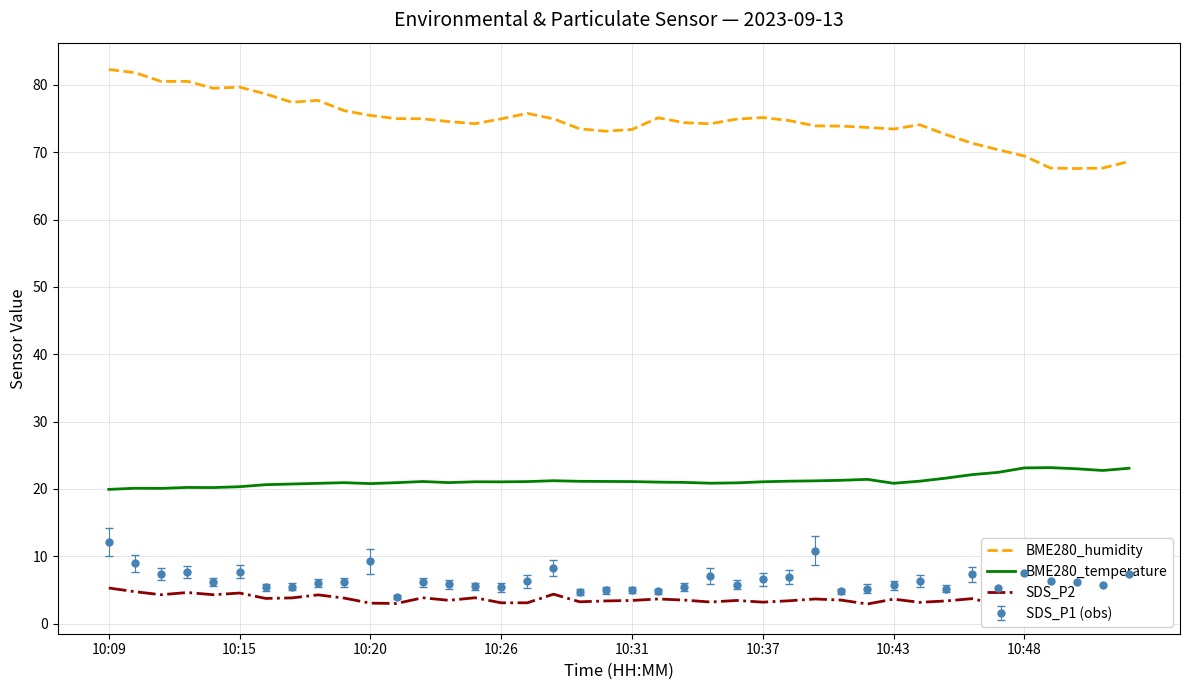

Reading left to right, extract all data points from this chart.

BME280_humidity: 82.3	81.8	80.5	80.5	79.5	79.7	78.7	77.4	77.7	76.2	75.5	75.0	75.0	74.5	74.2	75.0	75.8	75.0	73.5	73.1	73.4	75.1	74.4	74.2	74.9	75.2	74.7	73.9	73.9	73.7	73.5	74.1	72.6	71.3	70.4	69.4	67.7	67.6	67.7	68.6
BME280_temperature: 19.9	20.1	20.1	20.2	20.2	20.3	20.6	20.7	20.8	20.9	20.8	20.9	21.1	20.9	21.1	21.1	21.1	21.2	21.1	21.1	21.1	21.0	21.0	20.9	20.9	21.1	21.2	21.2	21.3	21.4	20.9	21.2	21.6	22.1	22.5	23.1	23.2	23.0	22.8	23.1
SDS_P2: 5.3	4.8	4.3	4.6	4.3	4.5	3.8	3.8	4.3	3.8	3.0	3.0	3.9	3.5	3.9	3.1	3.1	4.4	3.2	3.4	3.5	3.7	3.5	3.2	3.5	3.2	3.4	3.7	3.5	2.9	3.6	3.2	3.4	3.7	2.8	3.8	3.2	3.5	2.5	3.4